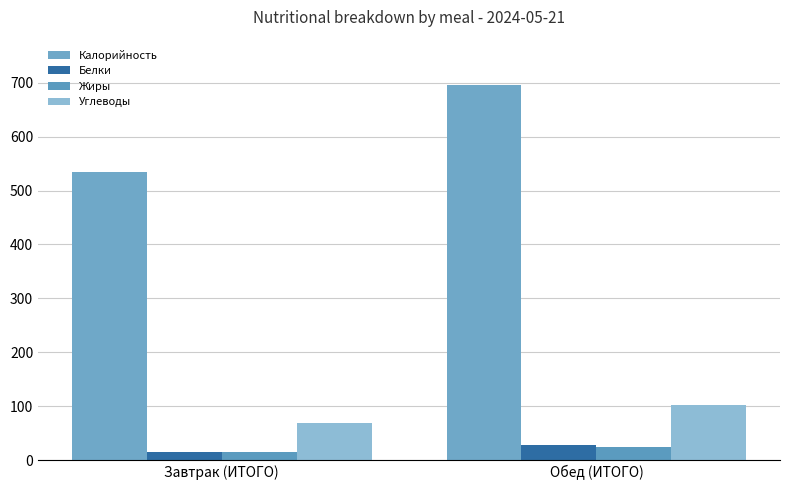

Rank the series by their maximum value, from highest to lowest.

Калорийность, Углеводы, Белки, Жиры